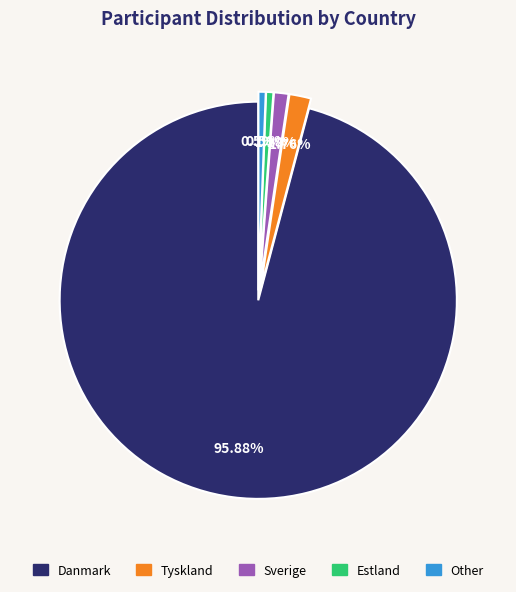

The Other slice represents 1% of the pie. True or false?

True